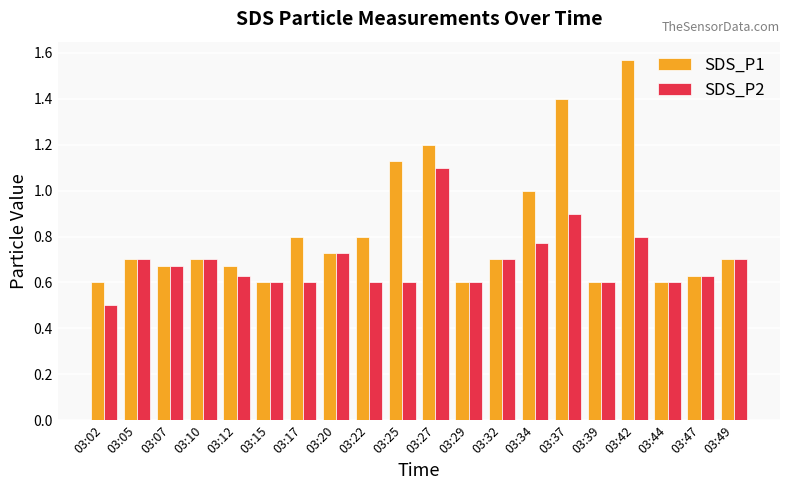

At which category does the chart reach its minimum across all series?

03:02